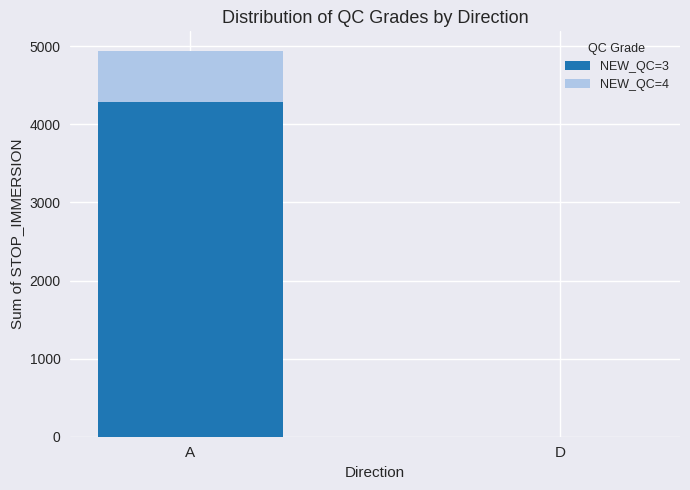

What is the maximum value for NEW_QC=3?

4282.6